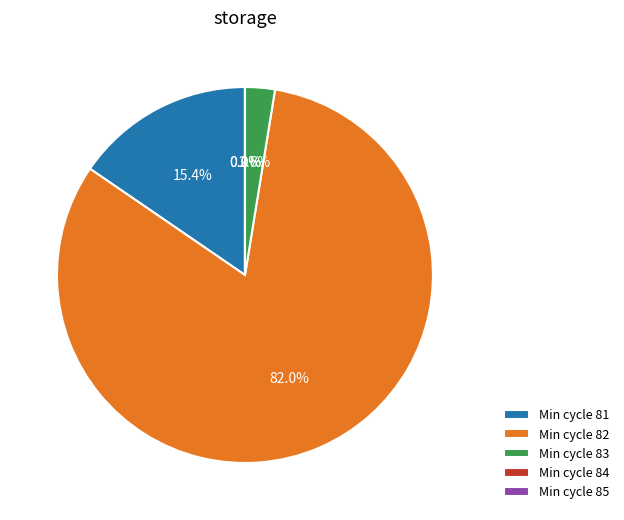

The 82 slice represents 28% of the pie. True or false?

False